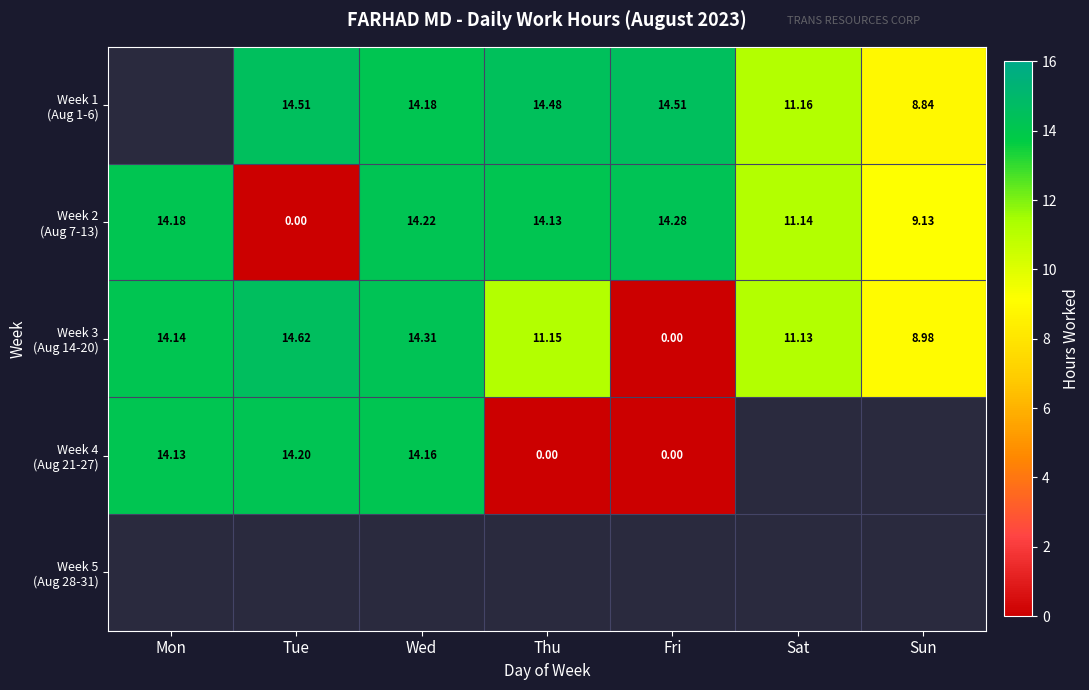

At which label does Week 4 (Aug 21-27) first exceed 14?

Mon